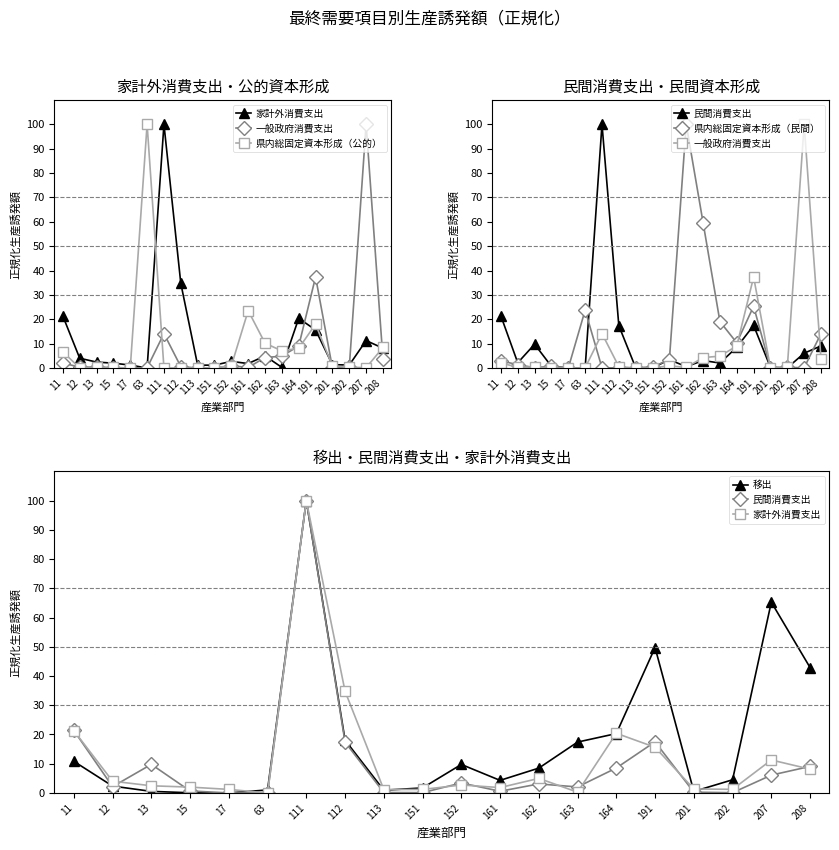

True or false: 一般政府消費支出 has a value of 0.3 at 12.

True